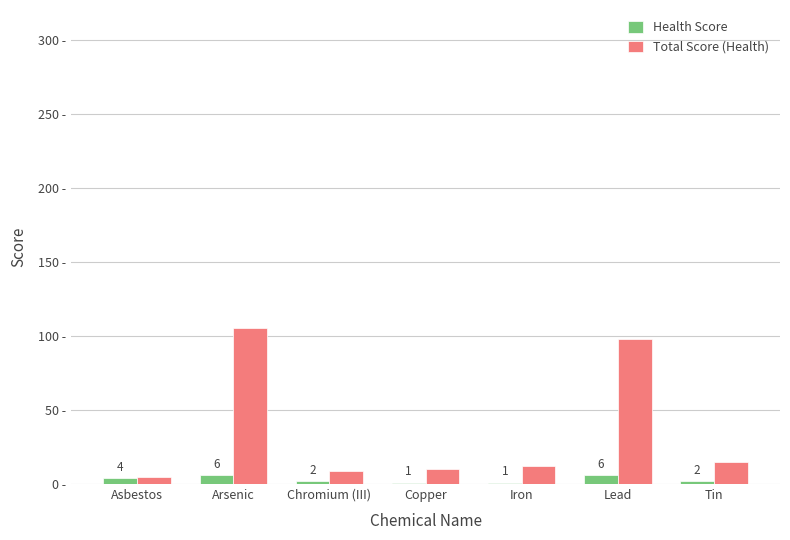

At which label does Total Score (Health) first exceed 12?

Arsenic